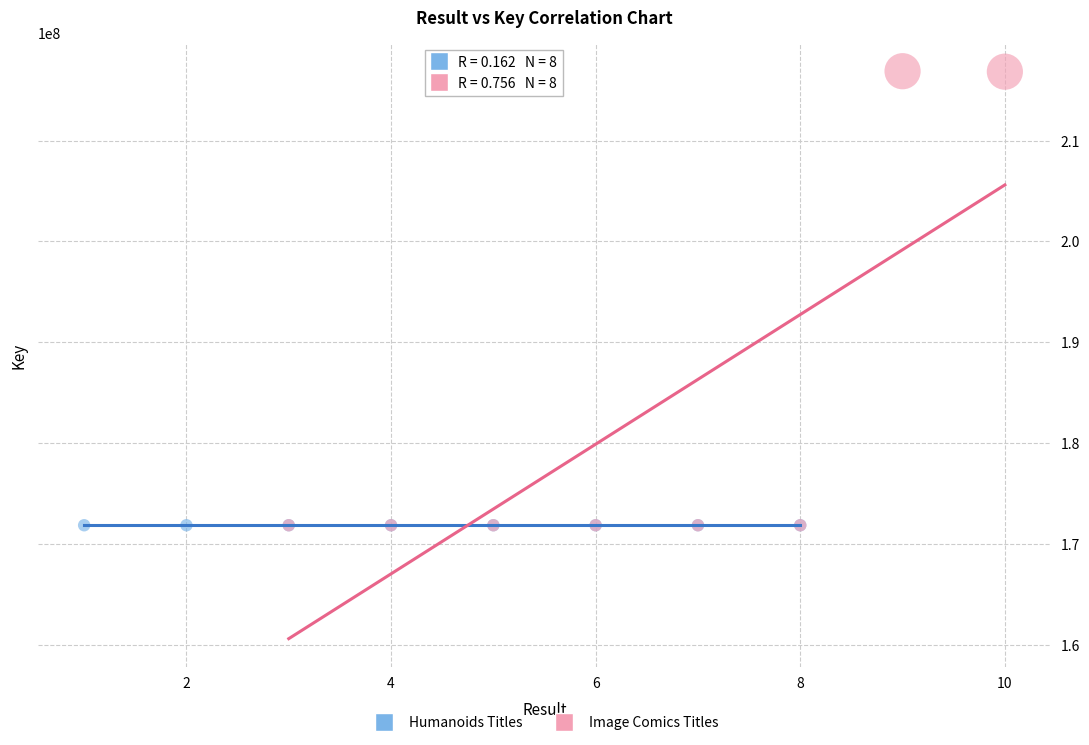

Which series has the largest Y range (max minus min)?

Image Comics Titles